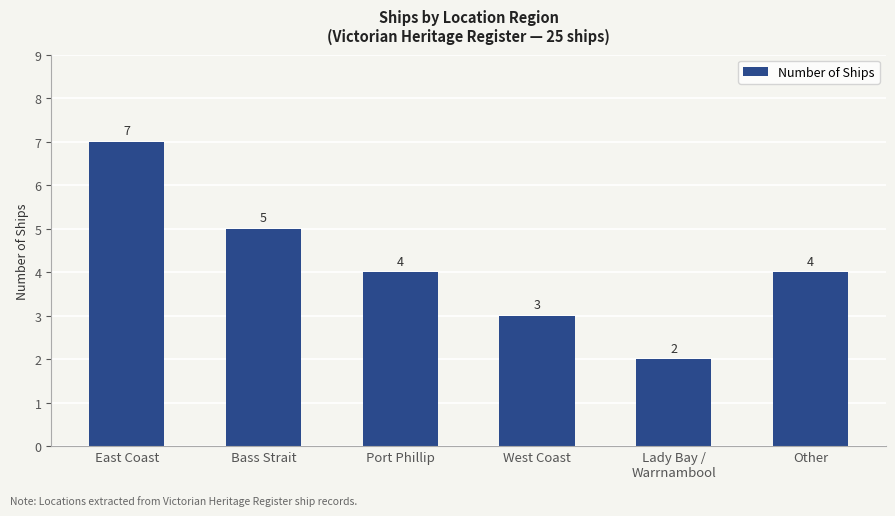

Reading right to left, list all the values displayed in this chart.

Other=4	Lady Bay /
Warrnambool=2	West Coast=3	Port Phillip=4	Bass Strait=5	East Coast=7